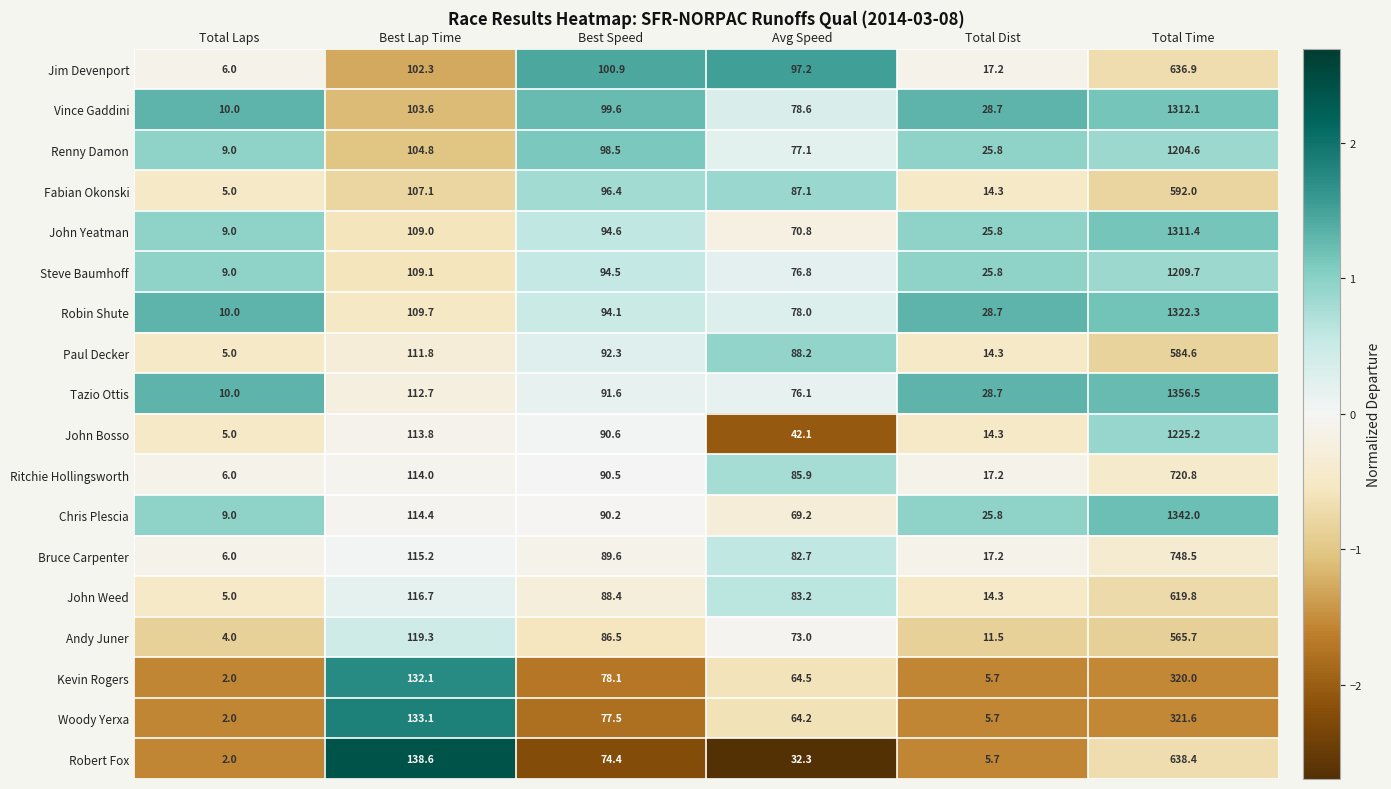

How many values in the Kevin Rogers series exceed 78?

3